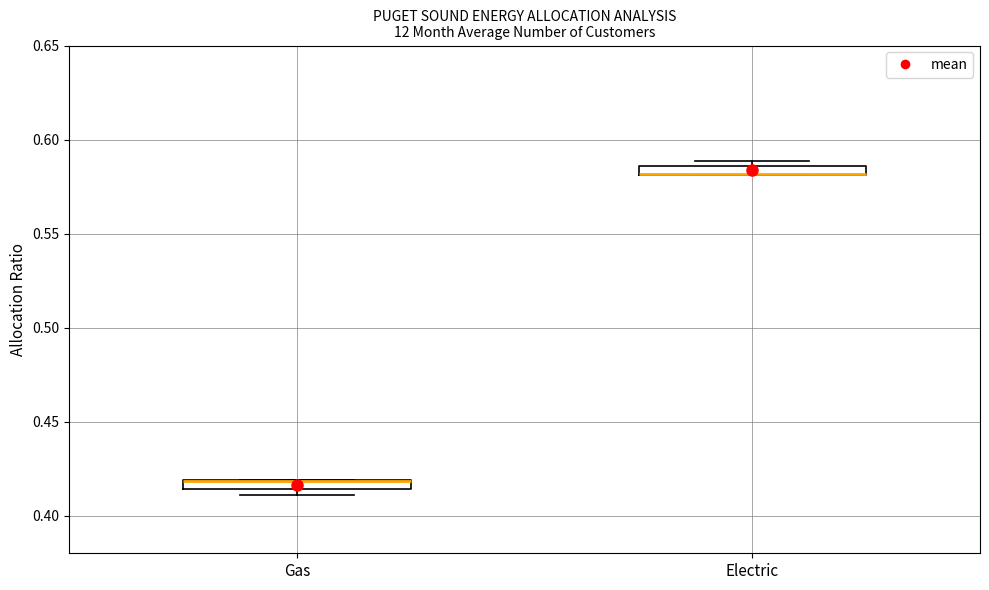

Where is the upper edge of the box for Gas on the y-axis? The values are not printed on the chart, so give them approximately, as read against the axis.

0.420